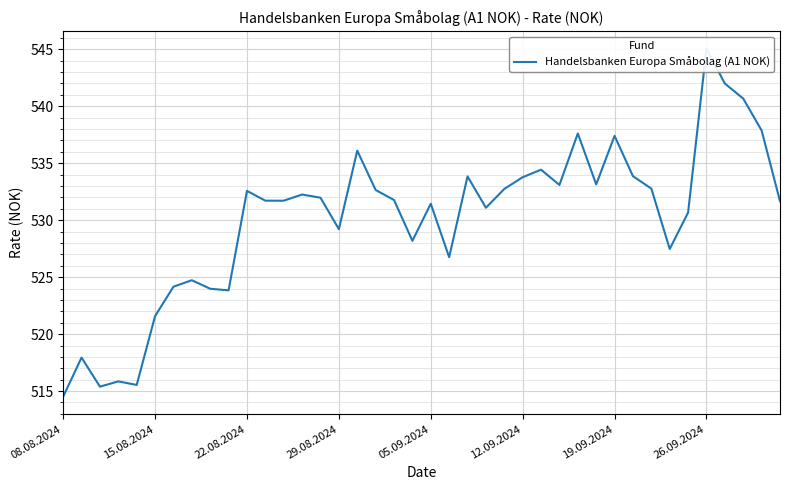

Between 24 and 27, which is larger?

27